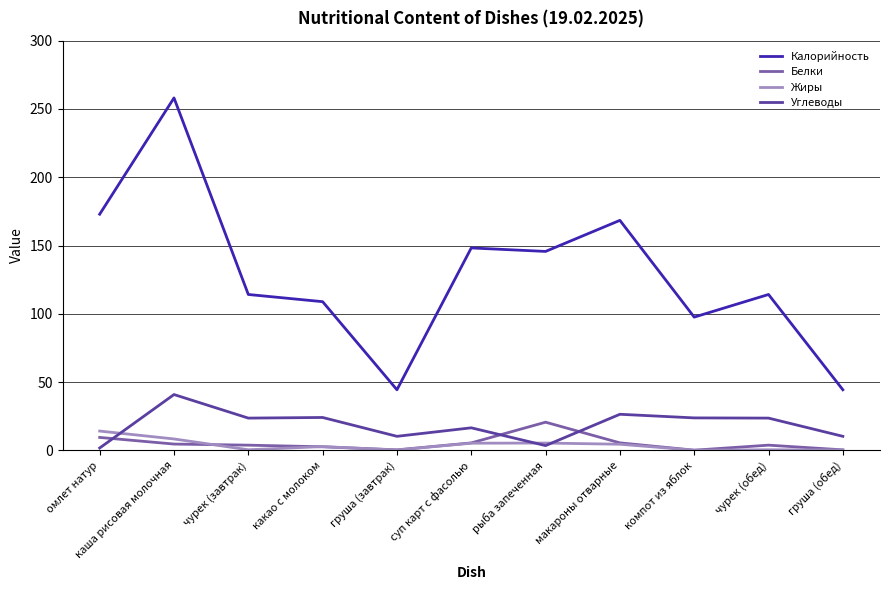

In Жиры, how many points are higher than both neighbors (excluding endpoints)?

3